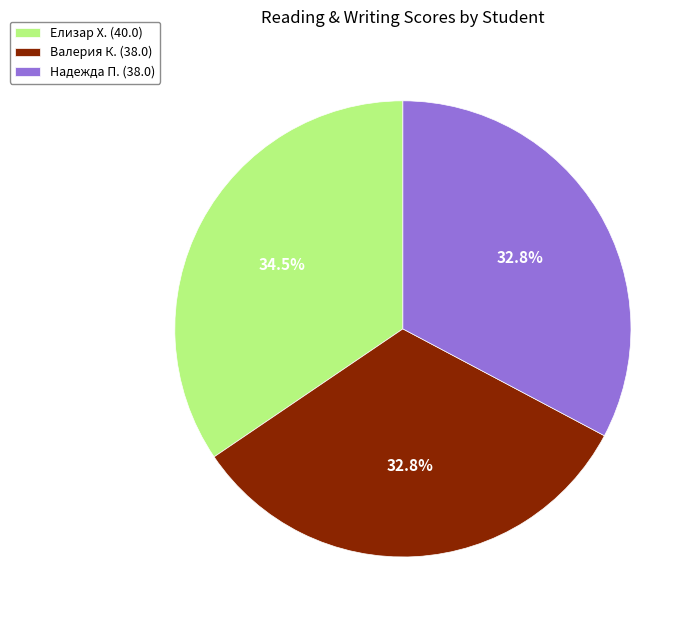

Does any single category account for the majority?

No